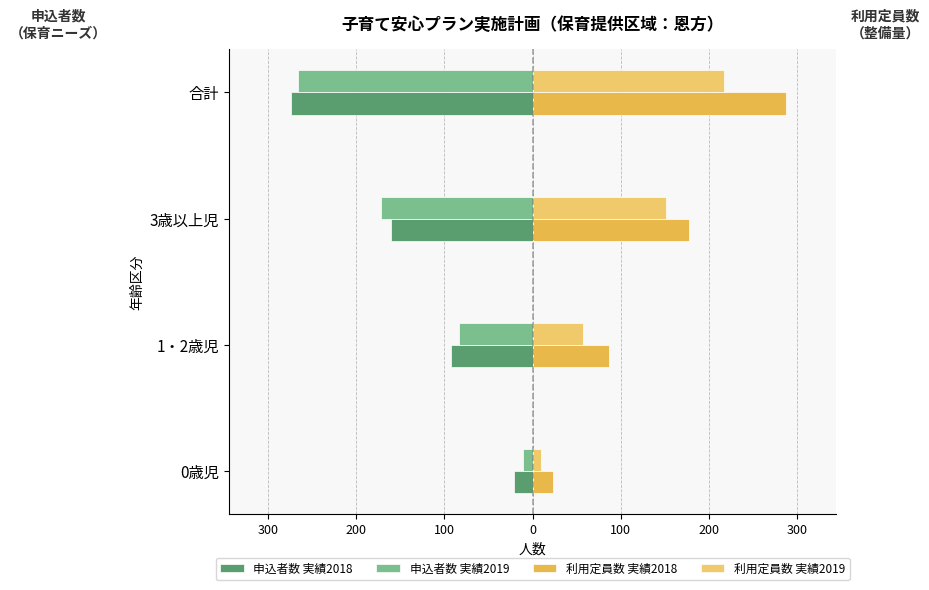

Rank the series by their maximum value, from highest to lowest.

利用定員数 実績2018, 利用定員数 実績2019, 申込者数 実績2019, 申込者数 実績2018